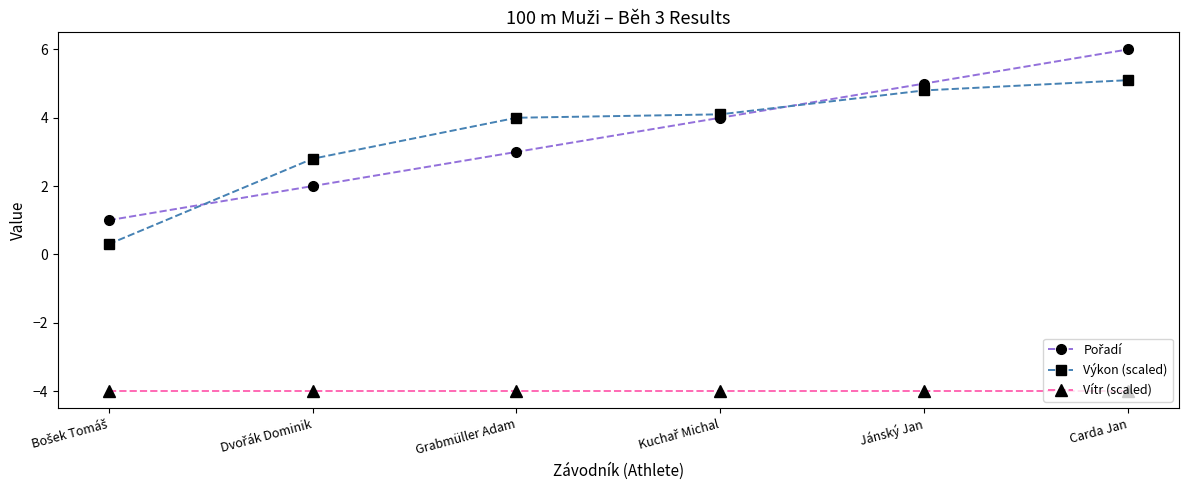

At which category is the sum across all series the highest?

Carda Jan